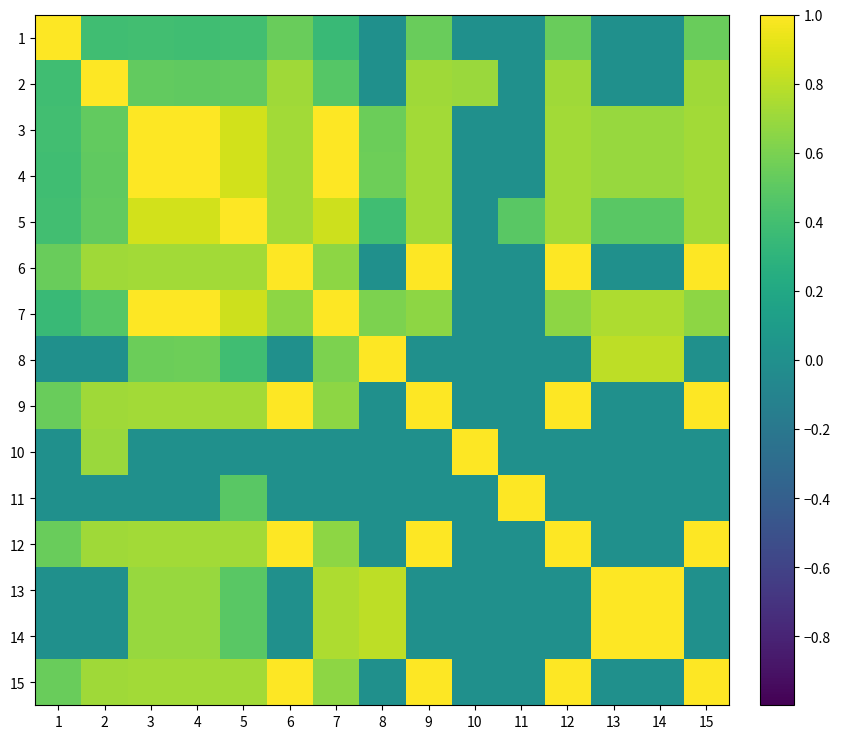

What is the total value across all series at 13?

5.4